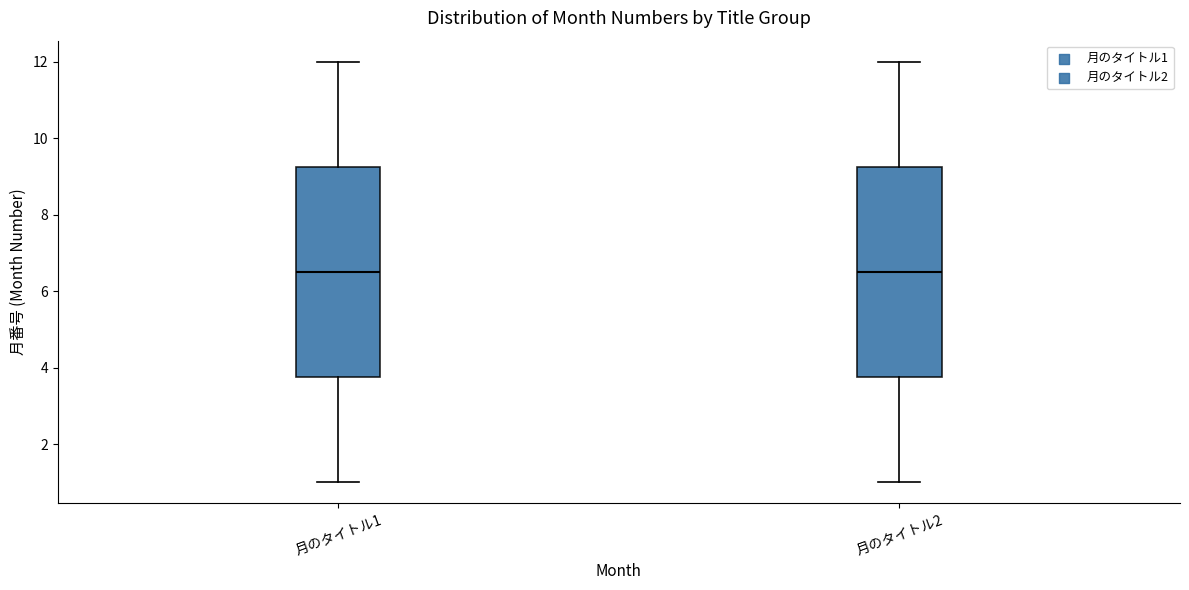

Reading left to right, read every box against the y-axis: the position of its median line, the range the box covers, and the ends of its whiskers. The values are not printed on the chart, so give them approximately, as read against the axis.

月のタイトル1: median 6.6, box 3.8 to 9.2, whiskers 1.0 to 12.0
月のタイトル2: median 6.6, box 3.8 to 9.2, whiskers 1.0 to 12.0